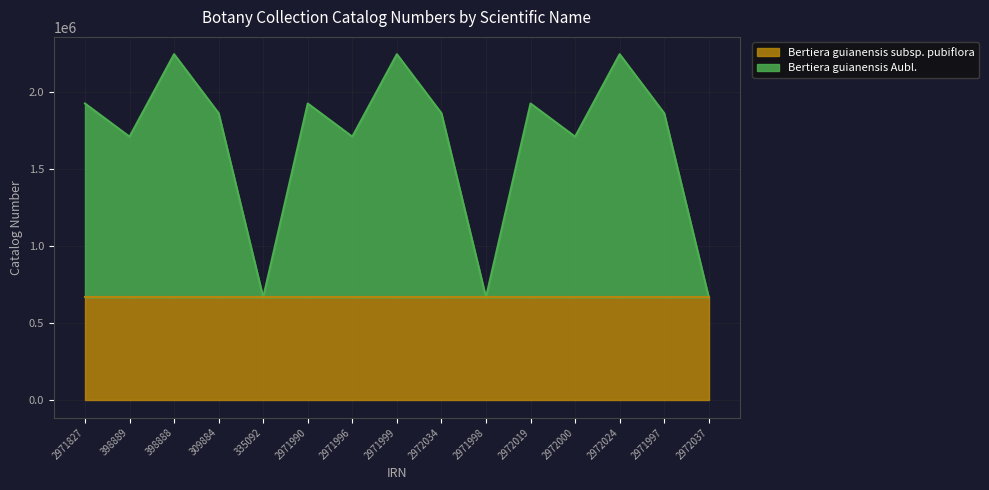

What is the value of the 1st point from the left?

1926738